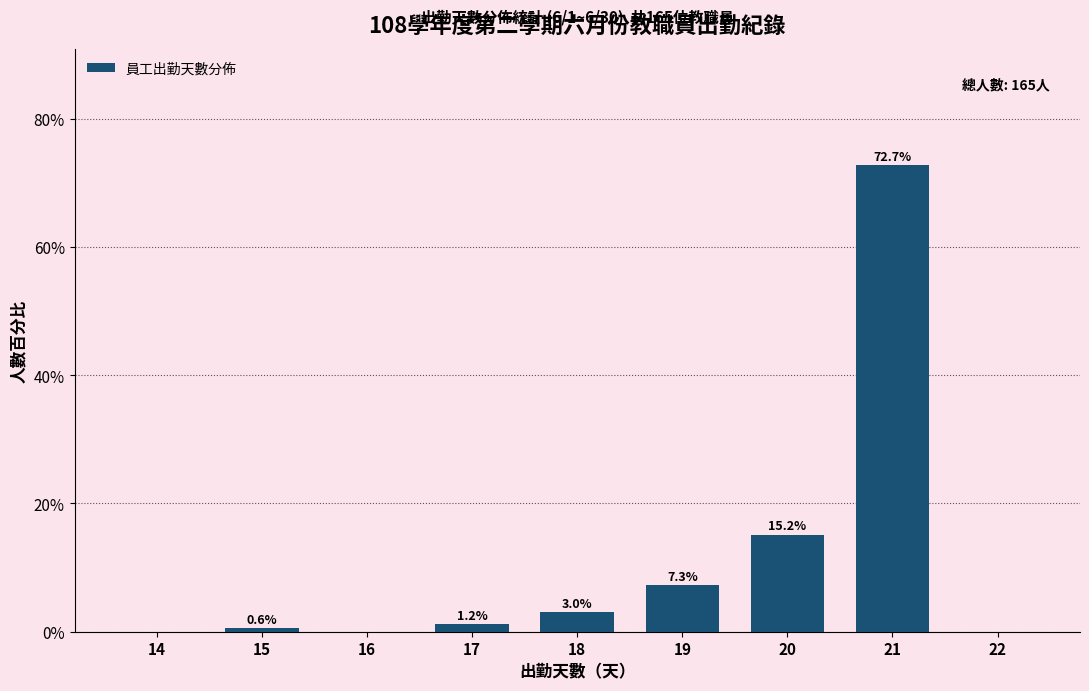

Reading left to right, extract all data points from this chart.

14=0.0	15=0.6	16=0.0	17=1.2	18=3.0	19=7.3	20=15.2	21=72.7	22=0.0